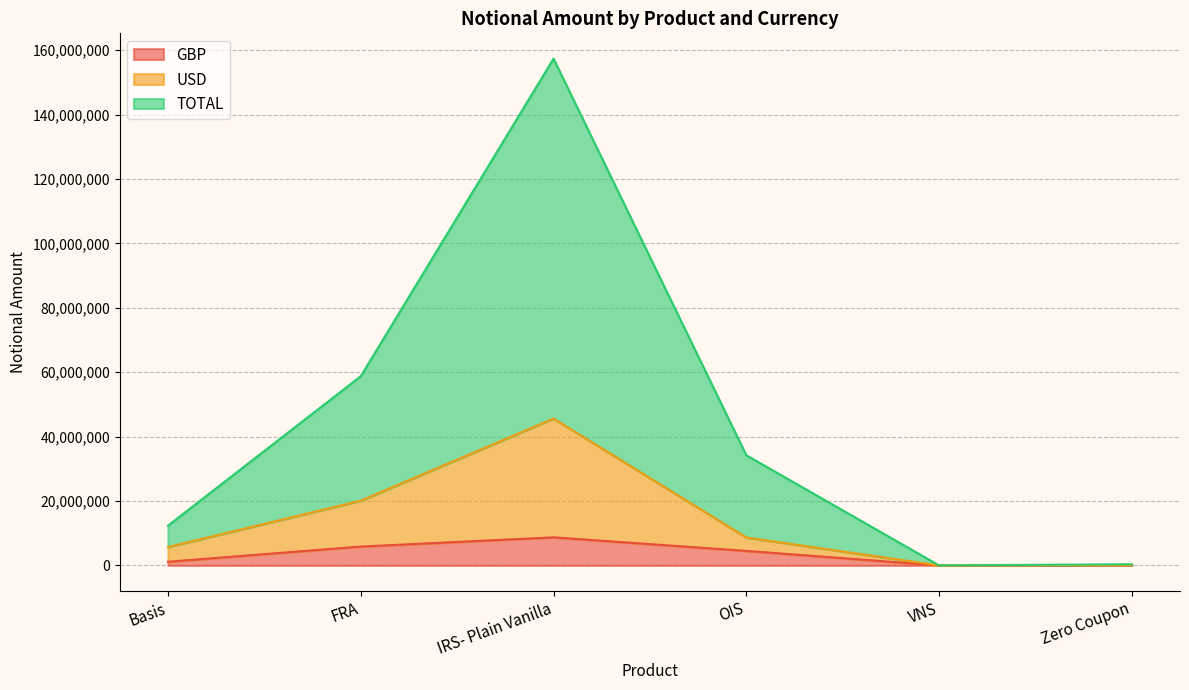

The value of USD at Zero Coupon is 57968. True or false?

False